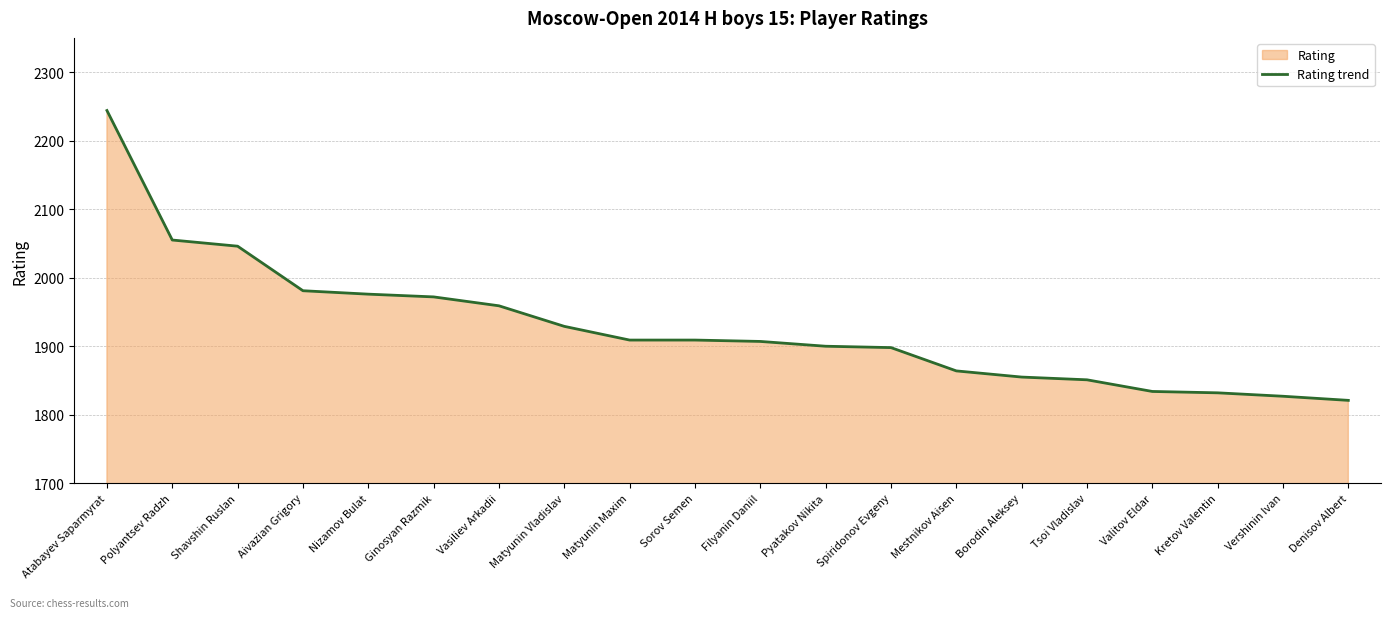

At which category does the chart reach its minimum across all series?

Denisov Albert